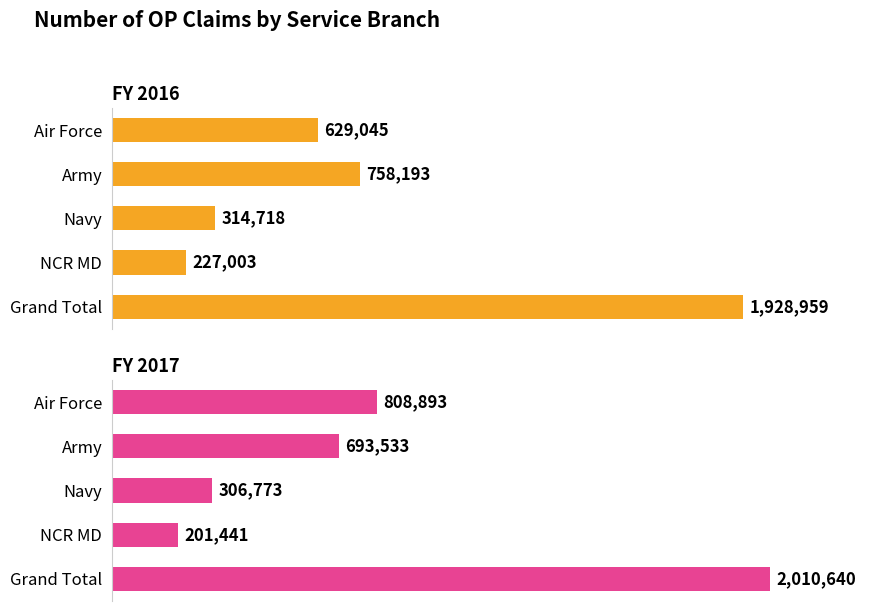

List the labels in order of FY 2016 value, largest first.

Grand Total, Army, Air Force, Navy, NCR MD